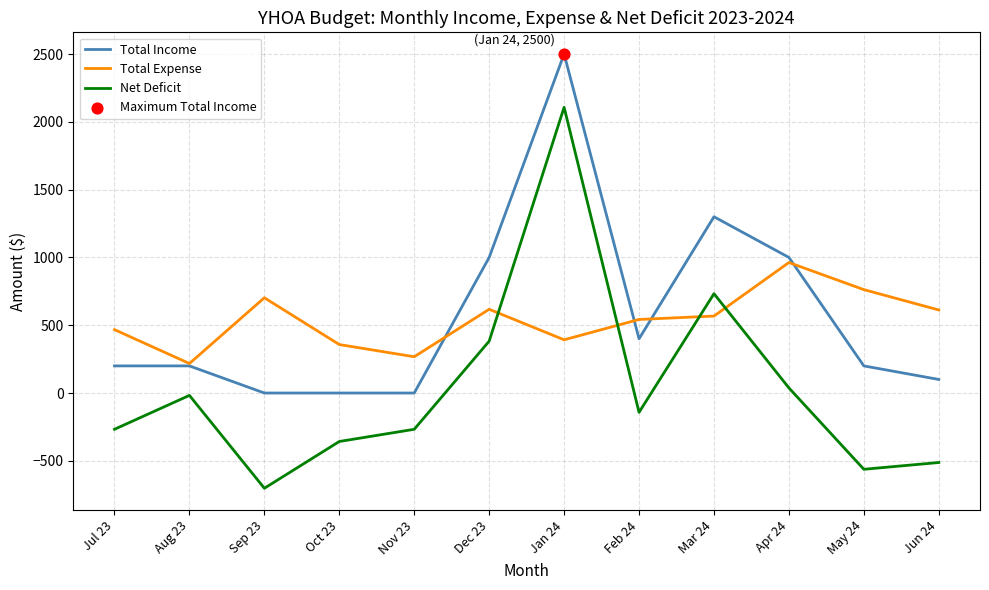

Between Oct 23 and Jan 24, which series saw the biggest shift?

Total Income